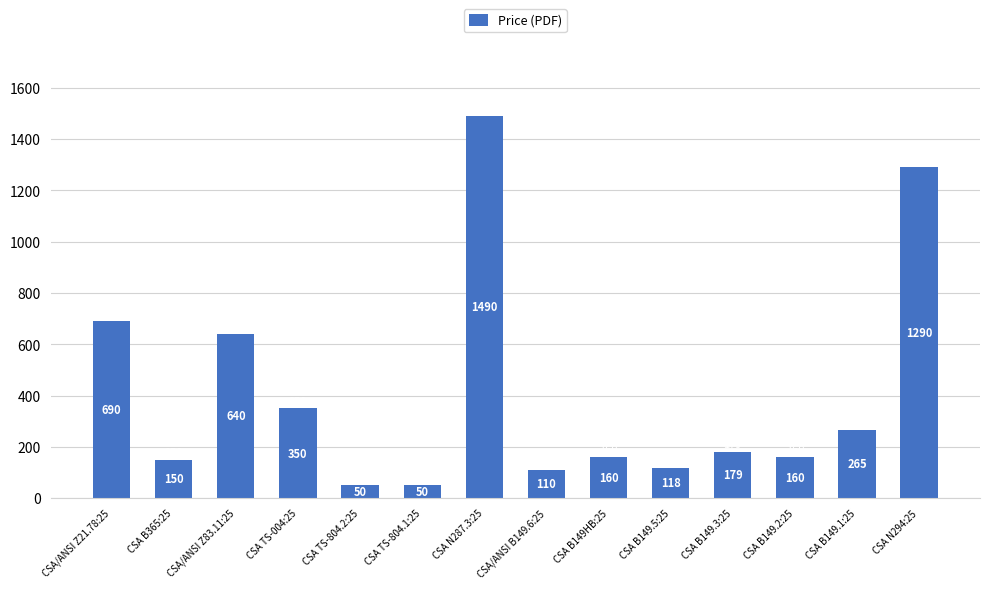

What is the minimum value shown in the chart?

50